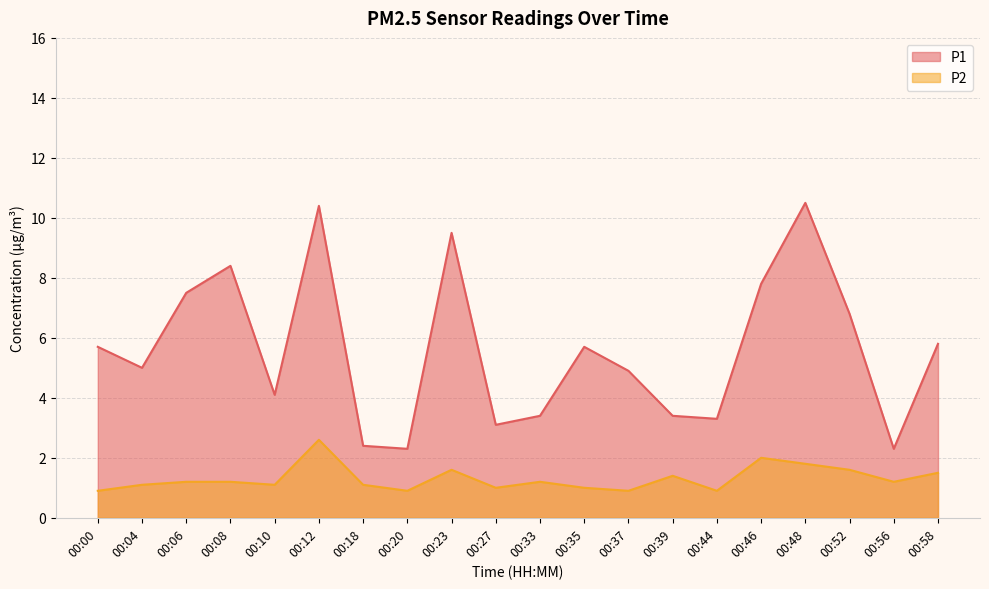

How many lines are shown in the chart?

2